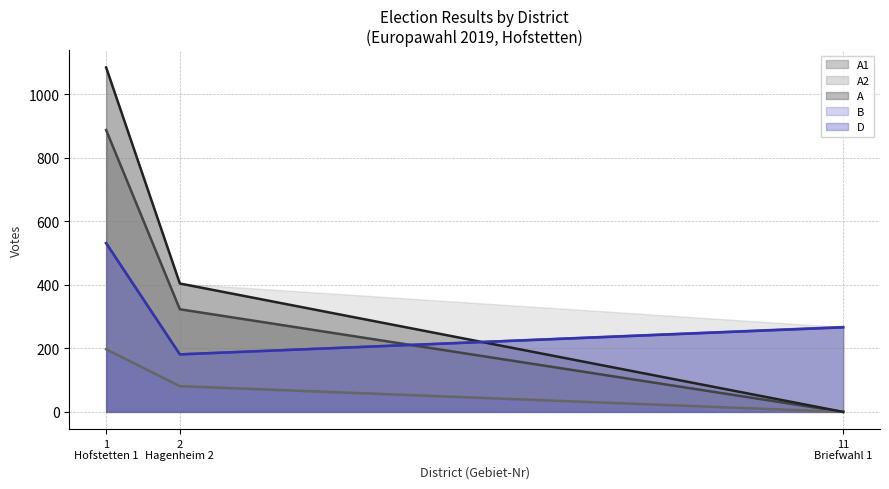

At how many categories does at least one series exceed 91?

3